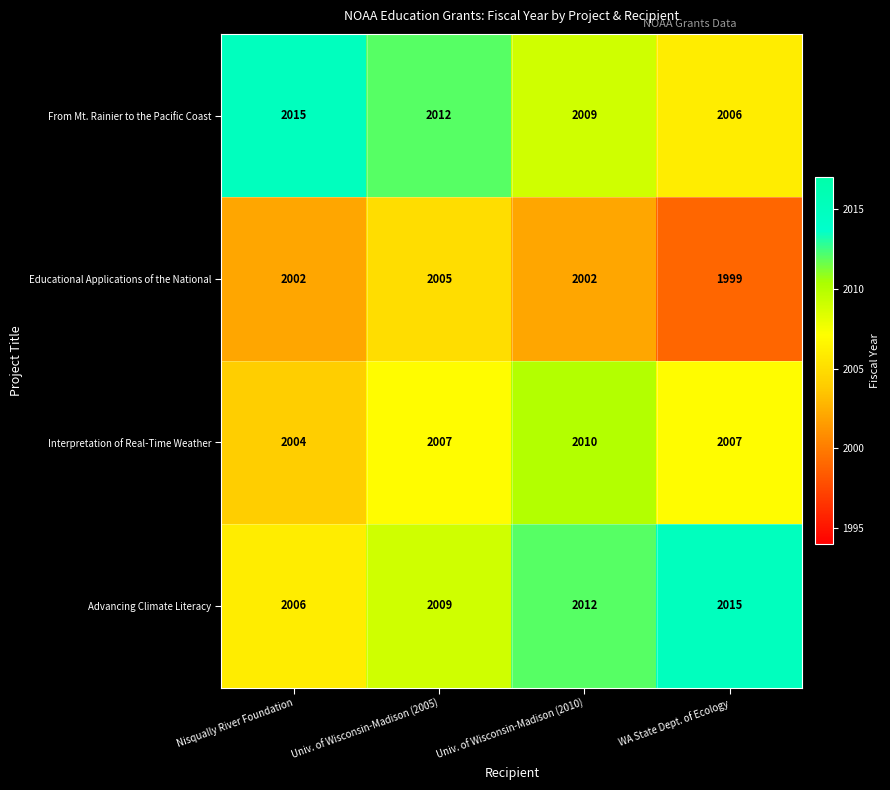

At Nisqually River Foundation, list the series in order from largest to smallest.

From Mt. Rainier to the Pacific Coast, Advancing Climate Literacy, Interpretation of Real-Time Weather, Educational Applications of the National